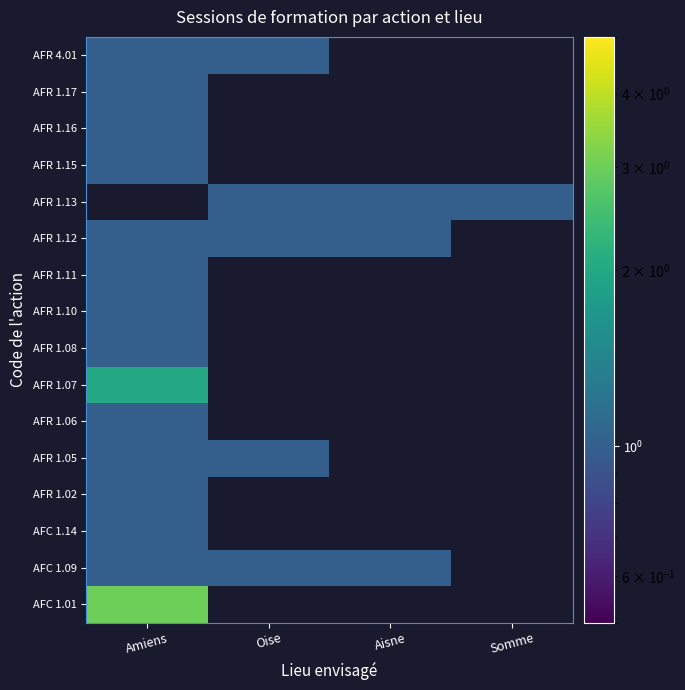

Where is AFR 1.17 nearest to the value 1?

Amiens